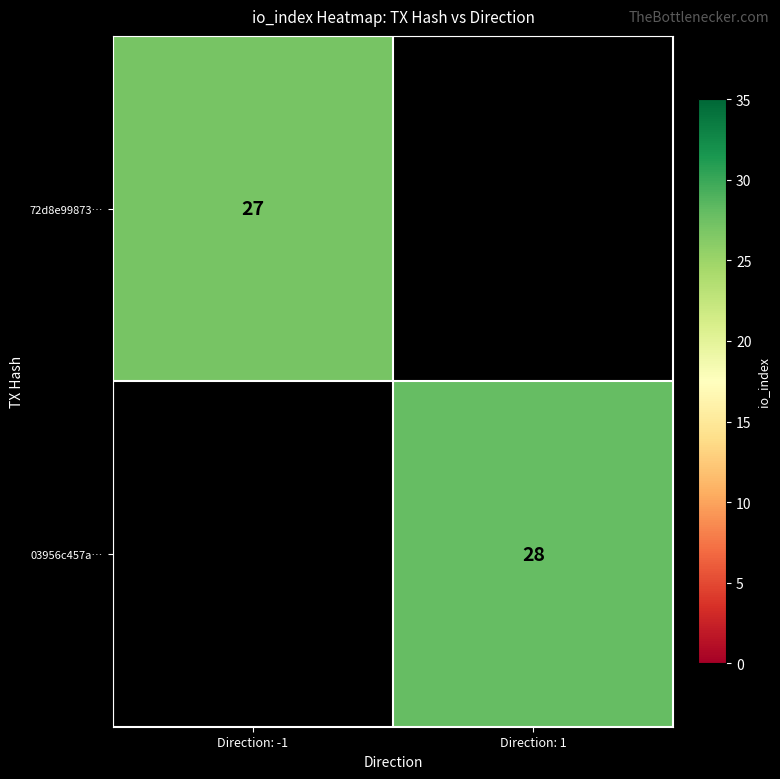

The 03956c457a… series shows 28 at Direction: 1. True or false?

True